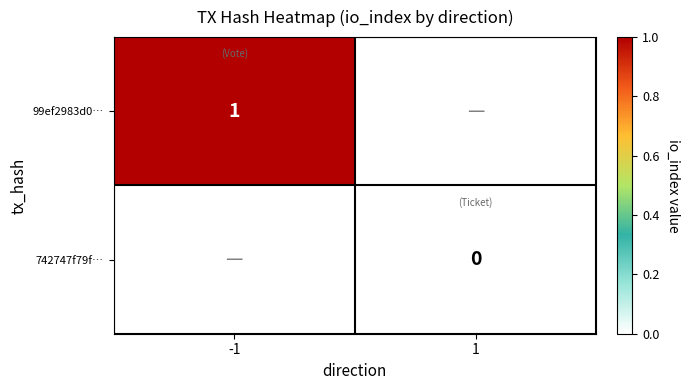

What is the lowest value of the 99ef2983d0… series?

1.0